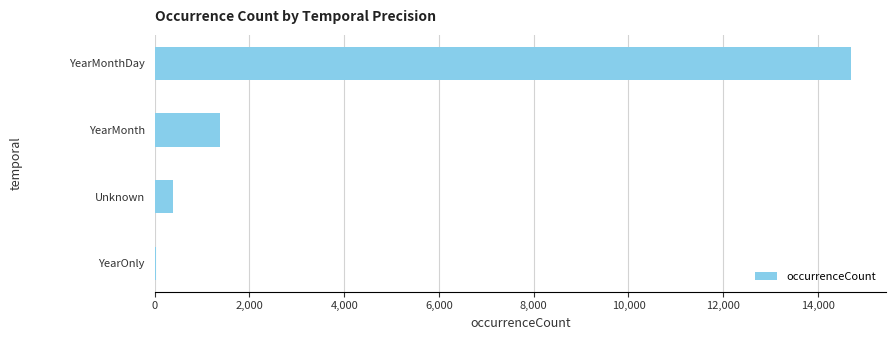

The value at YearMonth is 1382. True or false?

True